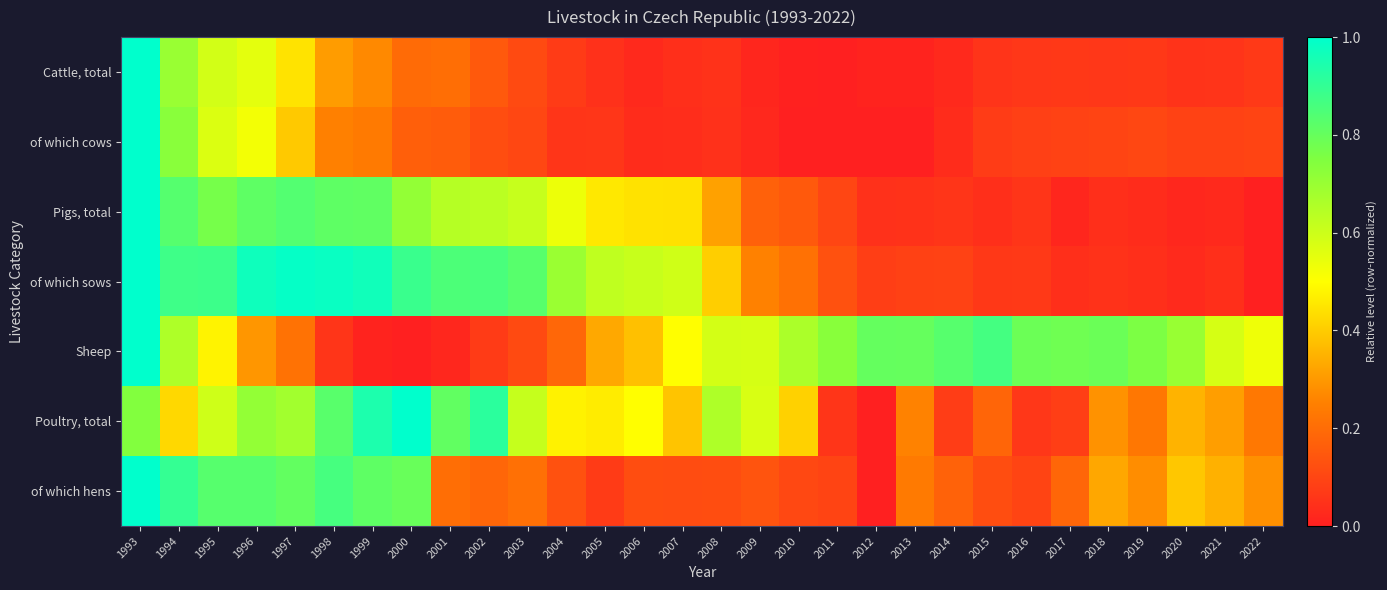

What is the maximum value shown in the chart?

1.0